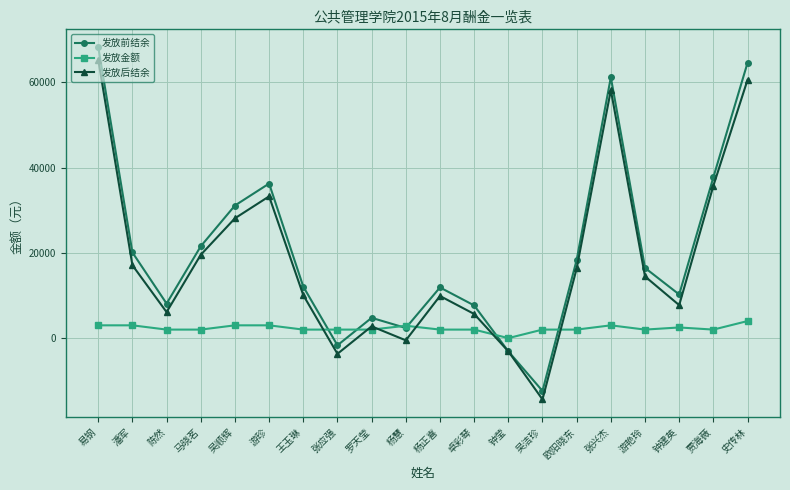

Where do 发放金额 and 发放前结余 first cross each other?

王玉琳 and 张应强